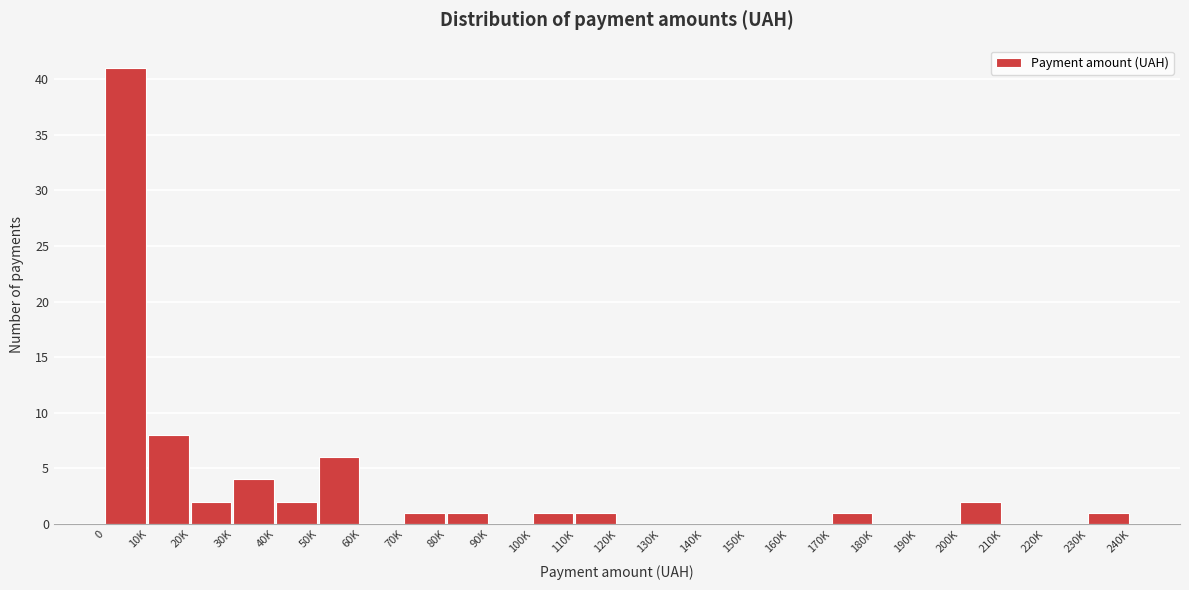

Reading left to right, list all the values displayed in this chart.

0=41	10K=8	20K=2	30K=4	40K=2	50K=6	60K=0	70K=1	80K=1	90K=0	100K=1	110K=1	120K=0	130K=0	140K=0	150K=0	160K=0	170K=1	180K=0	190K=0	200K=2	210K=0	220K=0	230K=1